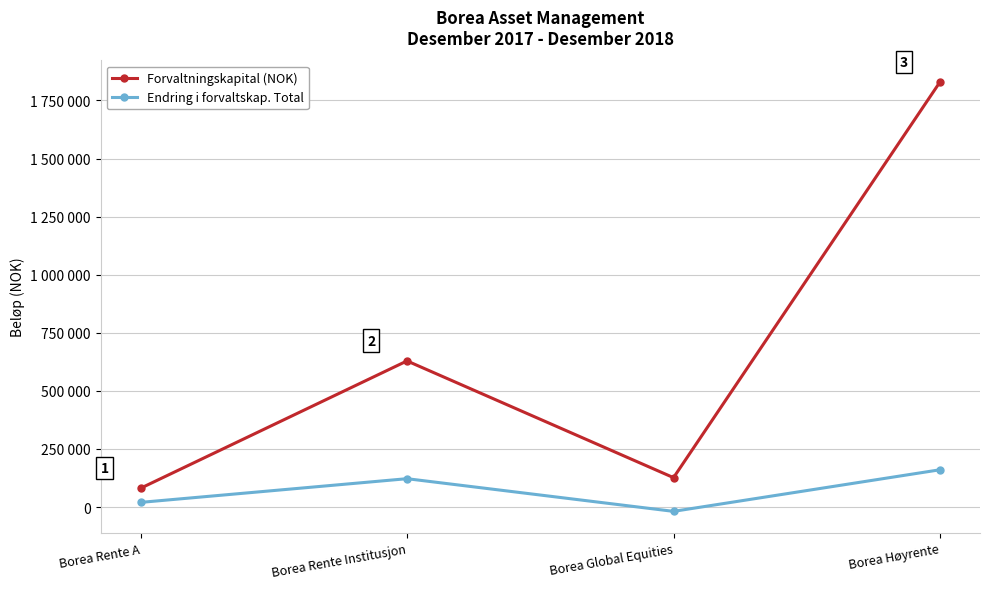

Where does the Endring i forvaltskap. Total series first go above 122194?

Borea Høyrente